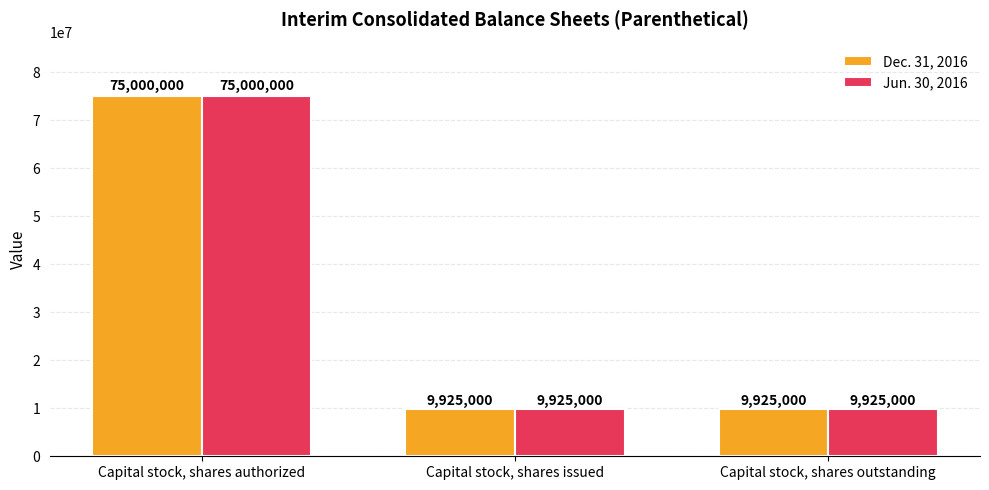

Which category has the highest value across all series?

Capital stock, shares authorized